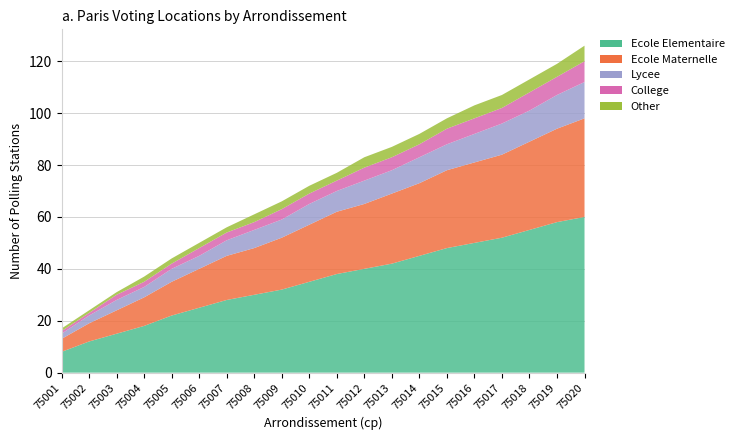

Reading left to right, what are all the values shown in this chart?

Ecole Elementaire: 75001=8	75002=12	75003=15	75004=18	75005=22	75006=25	75007=28	75008=30	75009=32	75010=35	75011=38	75012=40	75013=42	75014=45	75015=48	75016=50	75017=52	75018=55	75019=58	75020=60
Ecole Maternelle: 75001=5	75002=7	75003=9	75004=11	75005=13	75006=15	75007=17	75008=18	75009=20	75010=22	75011=24	75012=25	75013=27	75014=28	75015=30	75016=31	75017=32	75018=34	75019=36	75020=38
Lycee: 75001=2	75002=3	75003=4	75004=4	75005=5	75006=5	75007=6	75008=7	75009=7	75010=8	75011=8	75012=9	75013=9	75014=10	75015=10	75016=11	75017=12	75018=12	75019=13	75020=14
College: 75001=1	75002=1	75003=2	75004=2	75005=2	75006=3	75007=3	75008=3	75009=4	75010=4	75011=4	75012=5	75013=5	75014=5	75015=6	75016=6	75017=6	75018=7	75019=7	75020=8
Other: 75001=1	75002=1	75003=1	75004=2	75005=2	75006=2	75007=2	75008=3	75009=3	75010=3	75011=3	75012=4	75013=4	75014=4	75015=4	75016=5	75017=5	75018=5	75019=5	75020=6